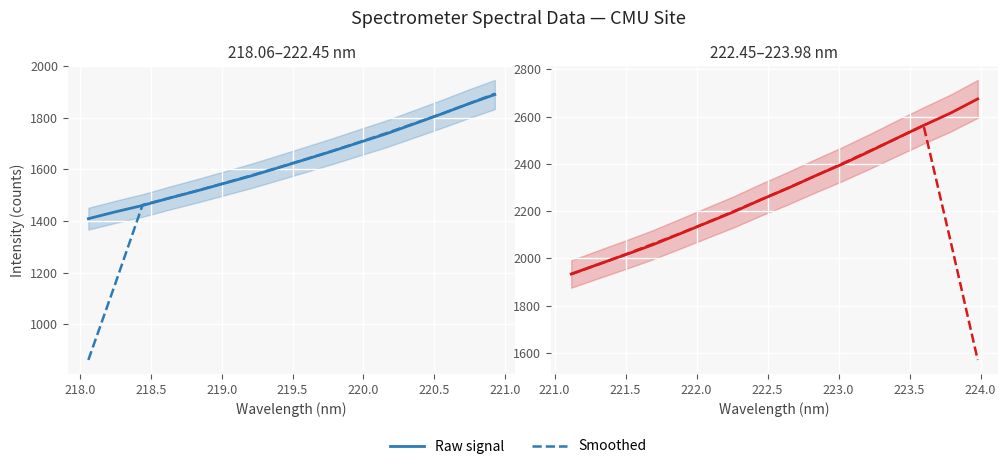

Between which two adjacent categories do Raw signal and Smoothed first intersect?

218.0 and 218.5